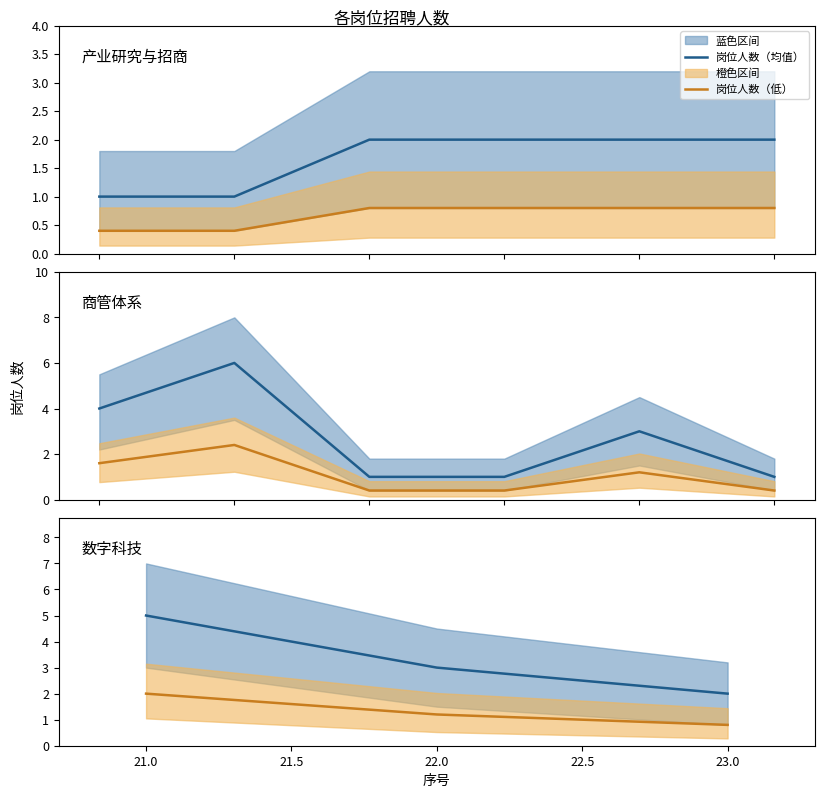

List the series in order of their peak value, highest first.

岗位人数（均值）, 岗位人数（低）